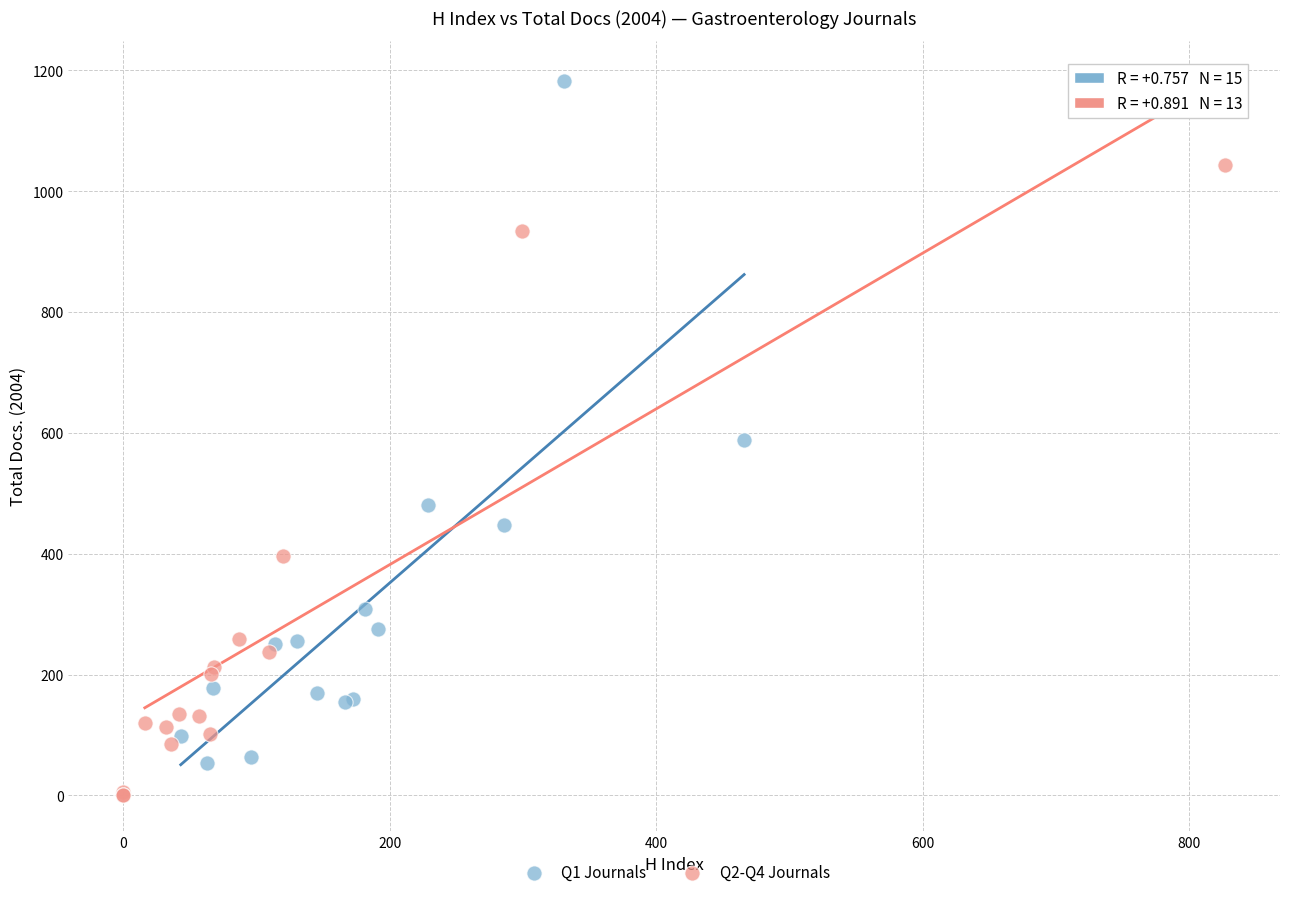

Which series reaches the maximum Y coordinate?

Q1 Journals